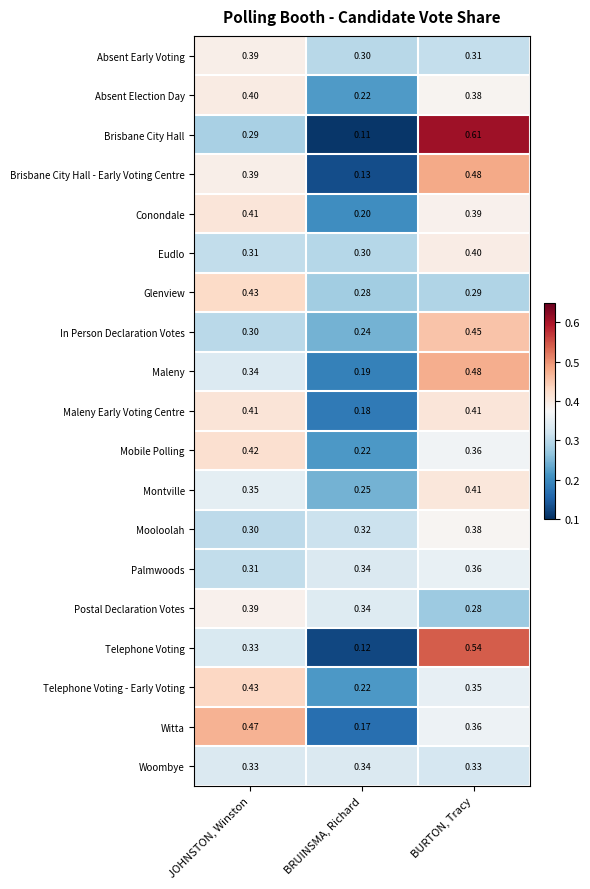

Between BRUINSMA, Richard and BURTON, Tracy, which series saw the biggest shift?

Brisbane City Hall